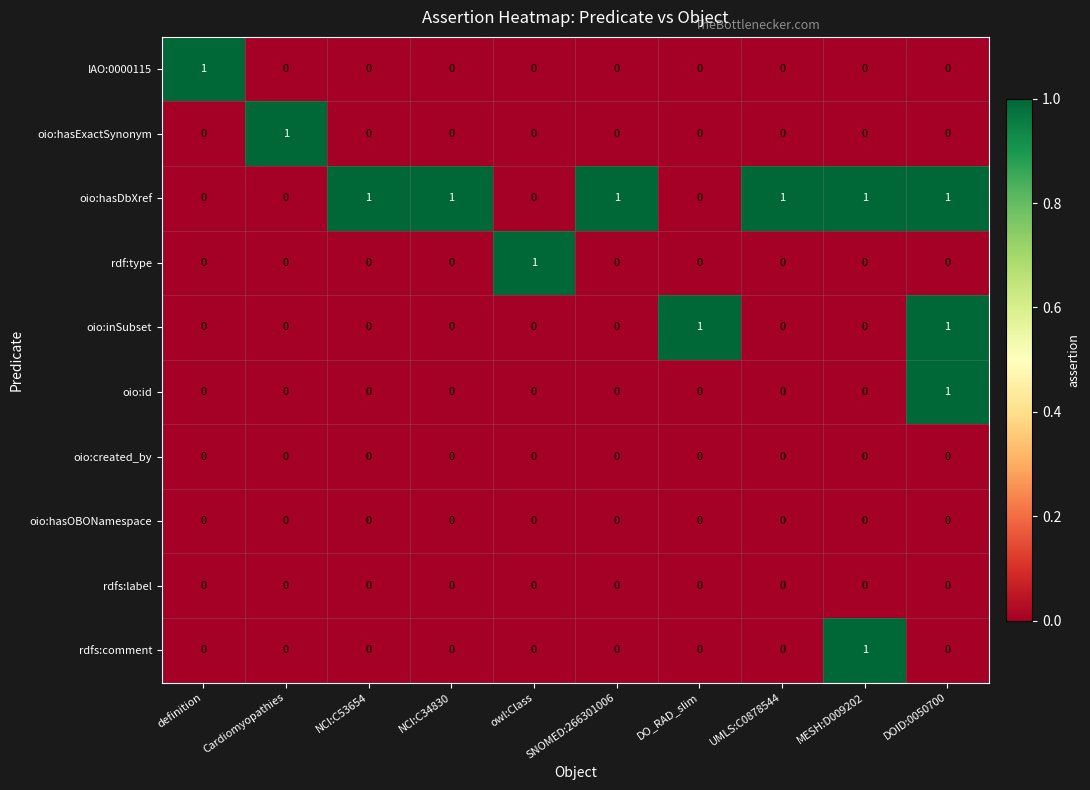

Which series has the largest total across all categories?

oio:hasDbXref